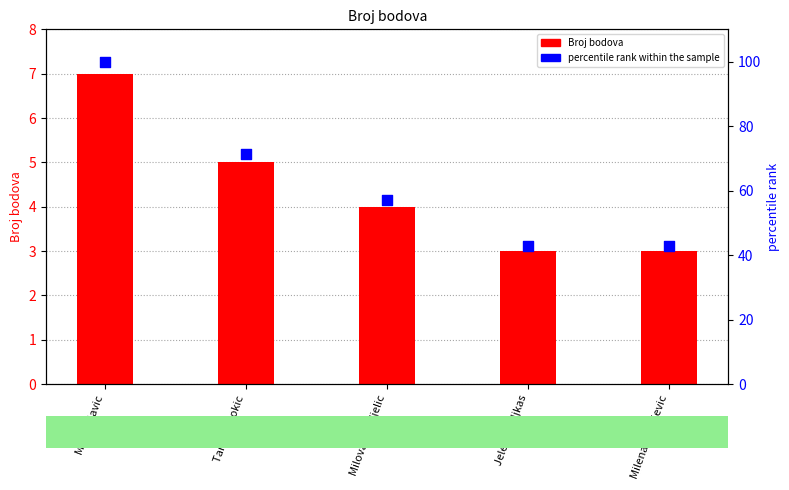

Which series reaches the maximum Y coordinate?

percentile rank within the sample